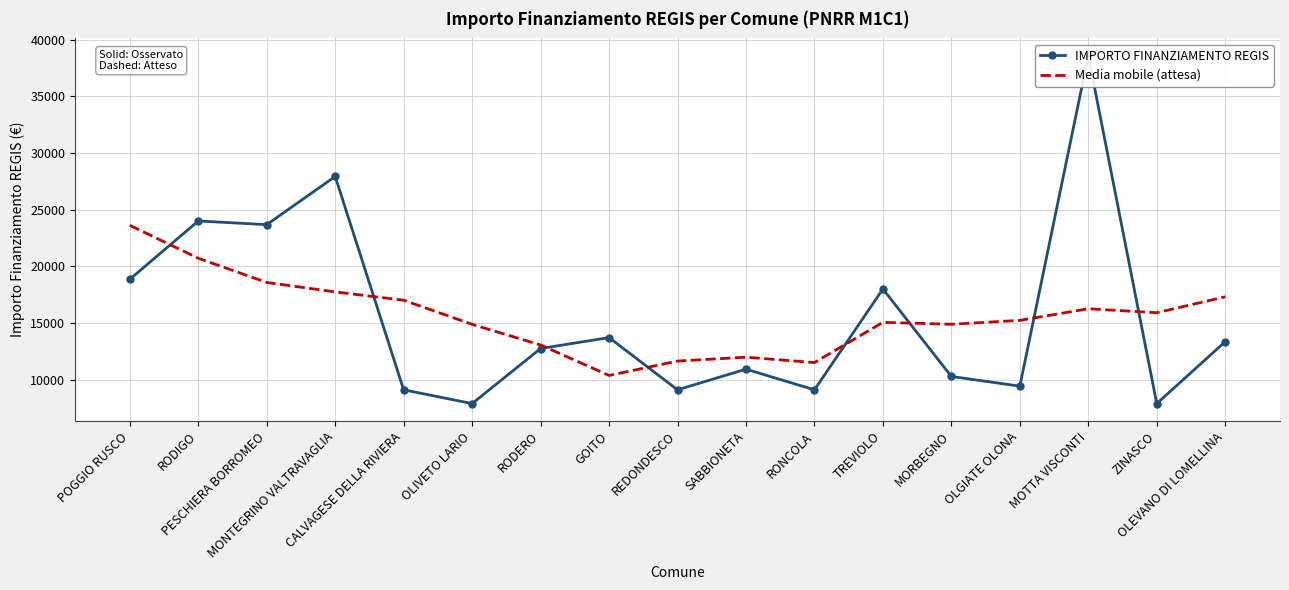

Between OLIVETO LARIO and GOITO, which is larger?

GOITO